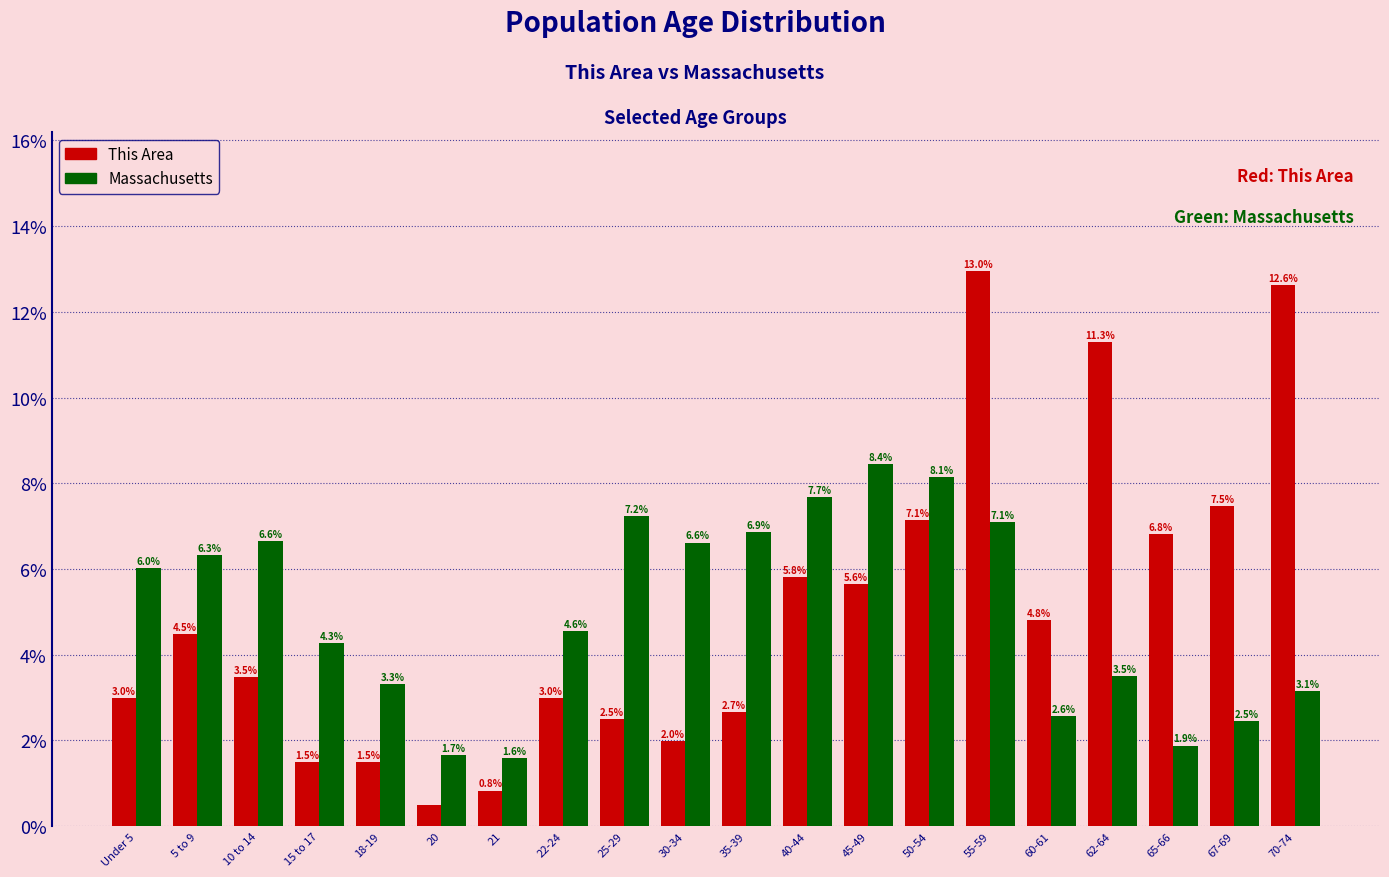

How many groups of bars are there?

20